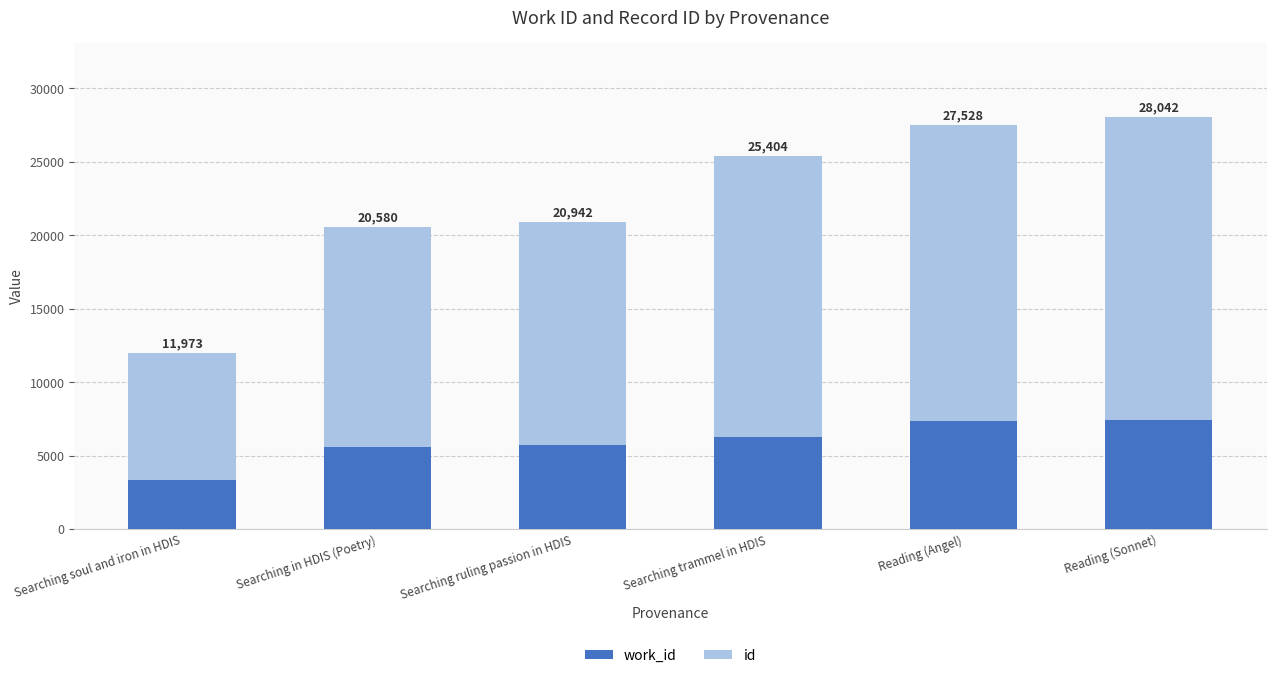

What is the maximum value for work_id?

7426